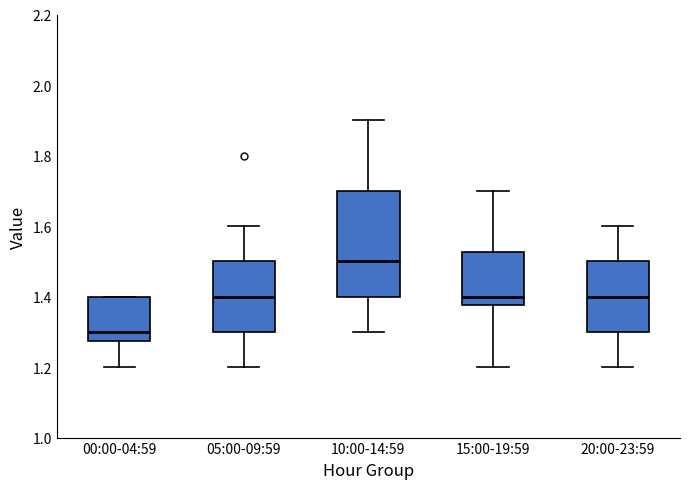

Reading left to right, transcribe this box plot: for each box, give where its median line is, the range the box spans, and where its two whiskers end, as read against the y-axis. The values are not printed on the chart, so give them approximately, as read against the axis.

00:00-04:59: median 1.30, box 1.28 to 1.40, whiskers 1.20 to 1.40
05:00-09:59: median 1.40, box 1.30 to 1.50, whiskers 1.20 to 1.60
10:00-14:59: median 1.50, box 1.40 to 1.70, whiskers 1.30 to 1.90
15:00-19:59: median 1.40, box 1.38 to 1.52, whiskers 1.20 to 1.70
20:00-23:59: median 1.40, box 1.30 to 1.50, whiskers 1.20 to 1.60